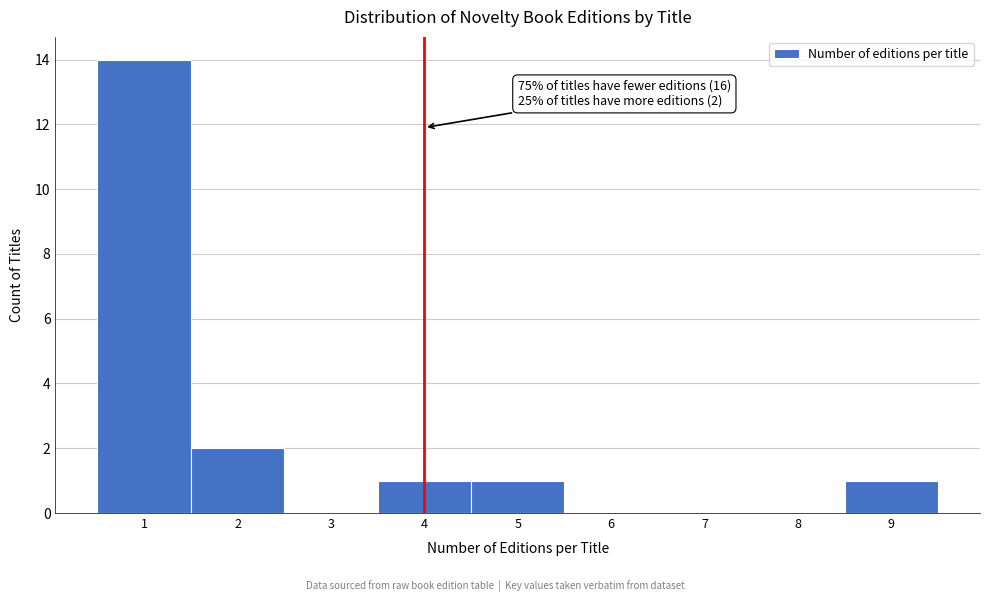

Over which range of the x-axis is the bar tallest?

0.5 to 1.5